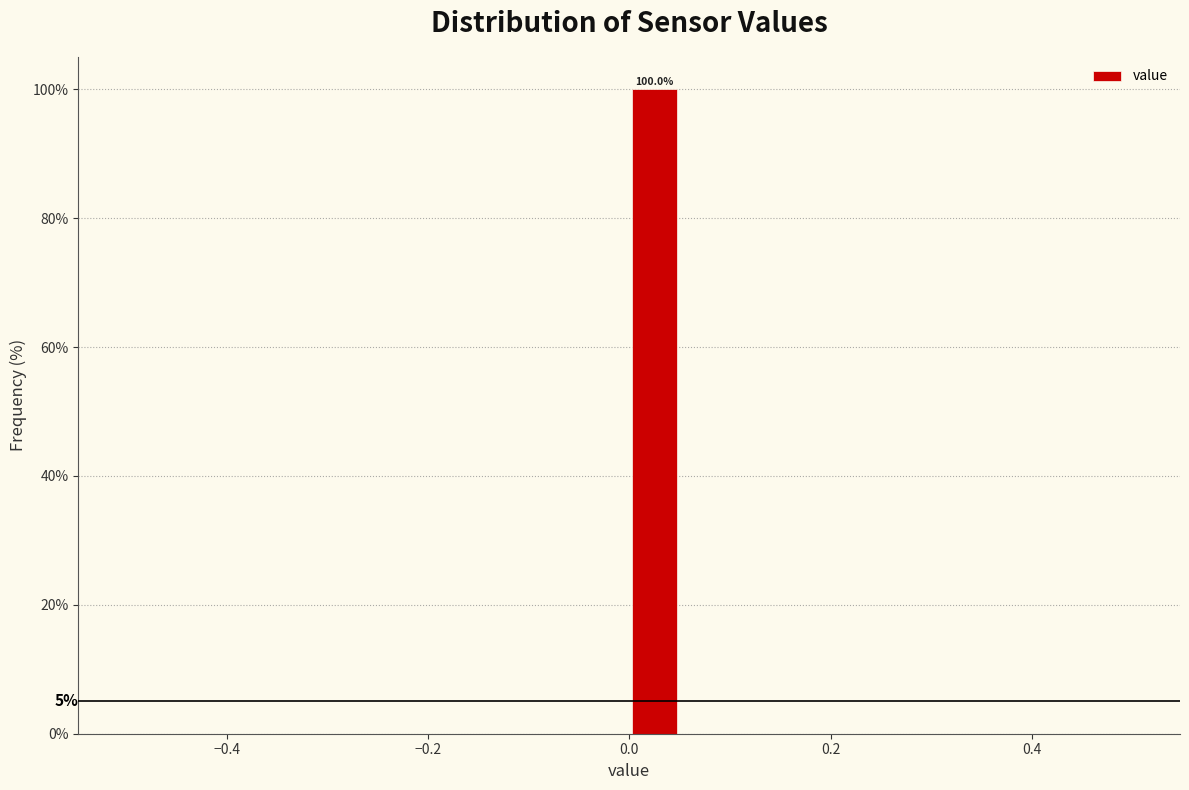

Around what value on the x-axis is the tallest bar? Give the approximate position of its centre, as read against the axis.

0.02